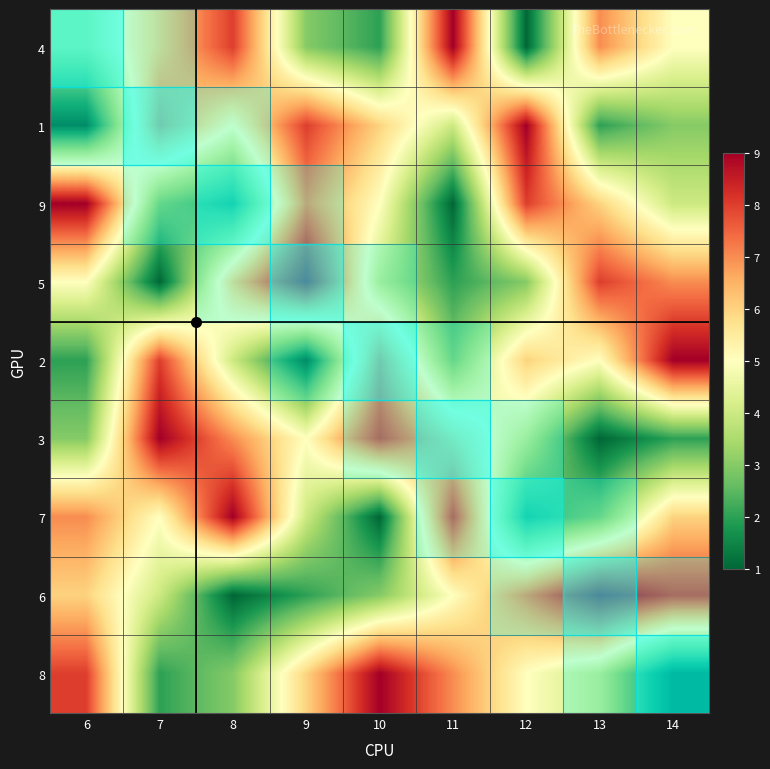

Count the number of data series in this chart.

9